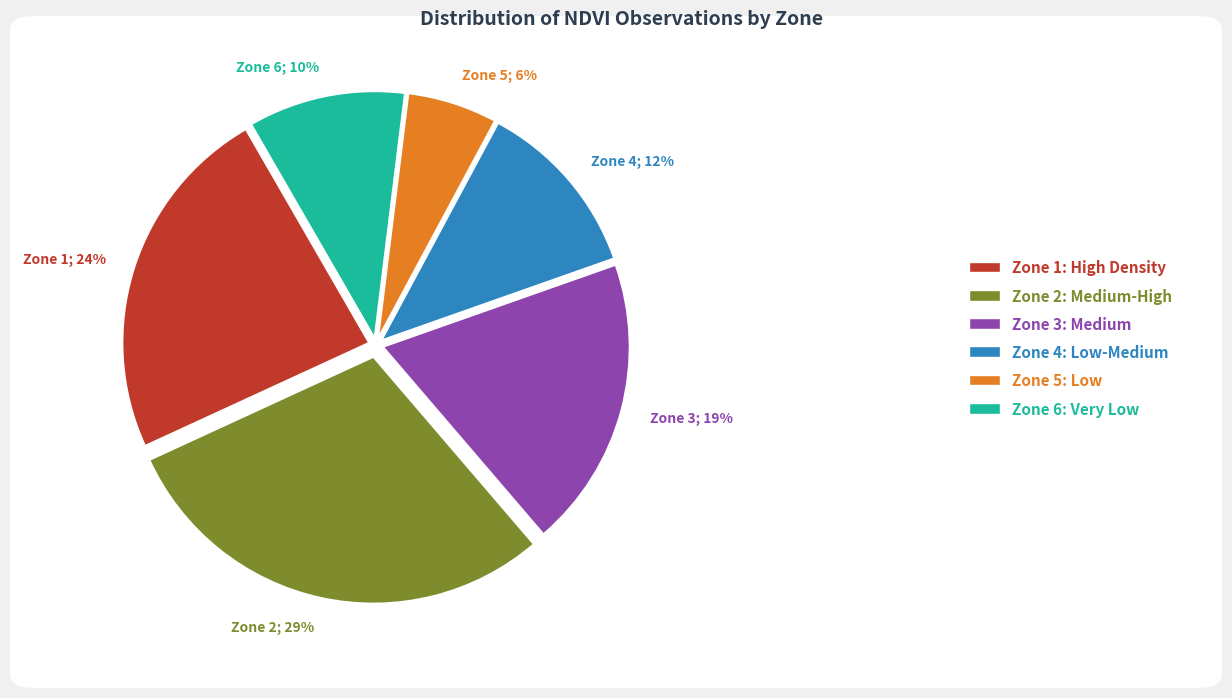

To the nearest percent, what is the combined percentage of Zone 1 and Zone 2?

53%